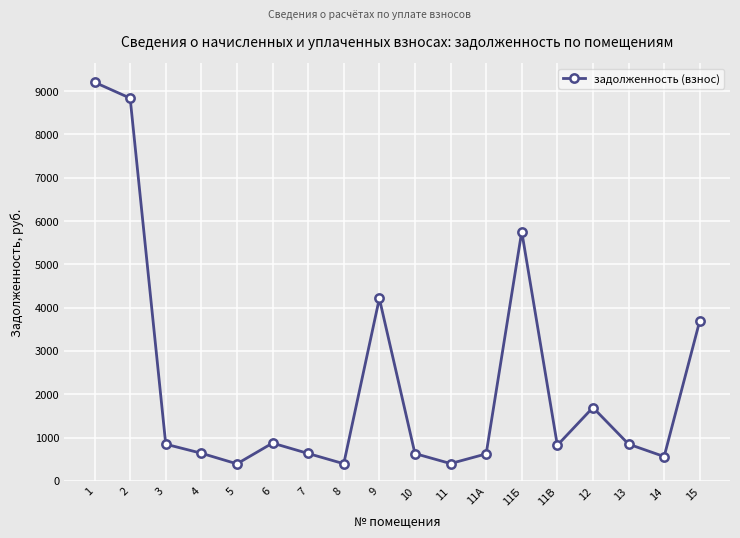

The value at 11А is 624.4. True or false?

True